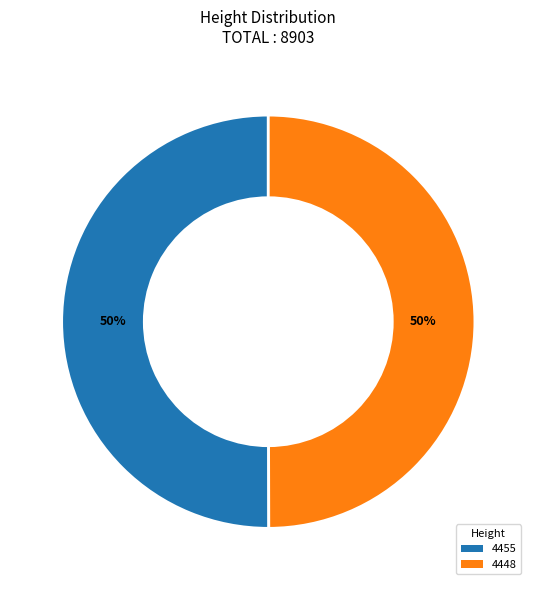

Approximately how many times larger is the value at 4448 compared to 4455?

1.0